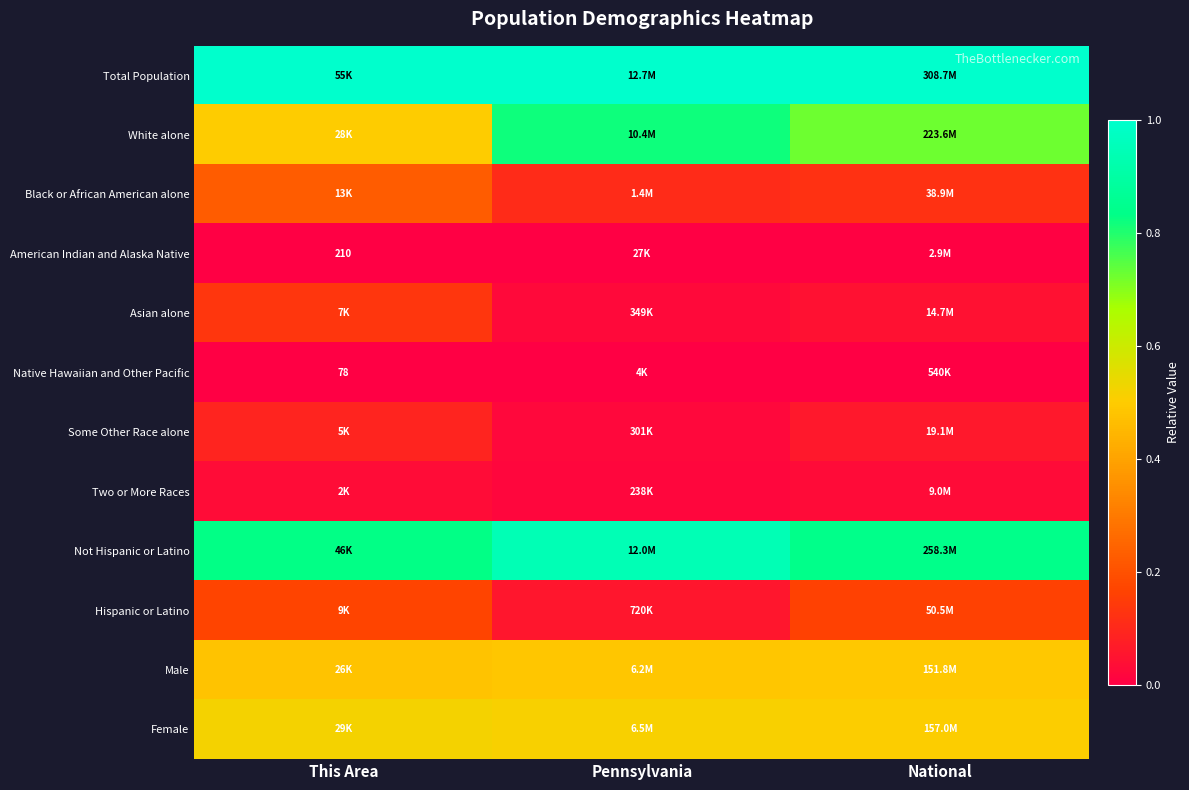

What is the average value of the Total Population series?

1.0